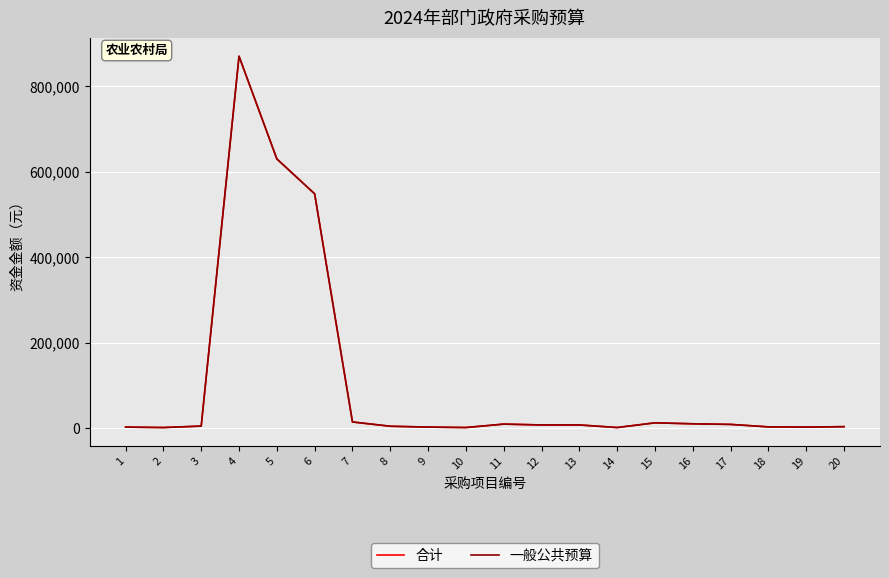

Does the chart display data point markers on the line(s)?

No